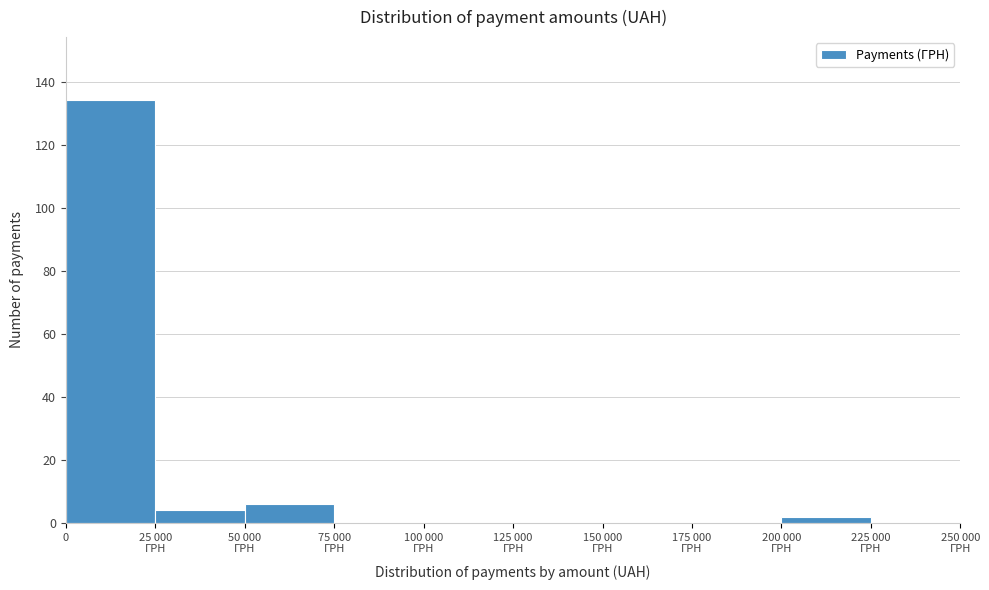

What is the maximum value shown in the chart?

134